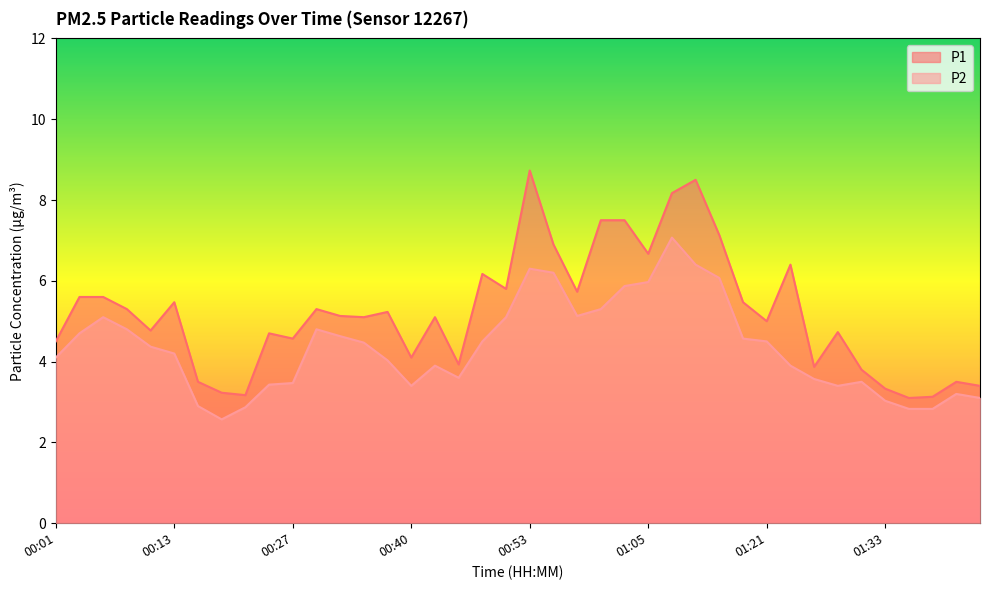

True or false: P2 and P1 cross at least once.

False